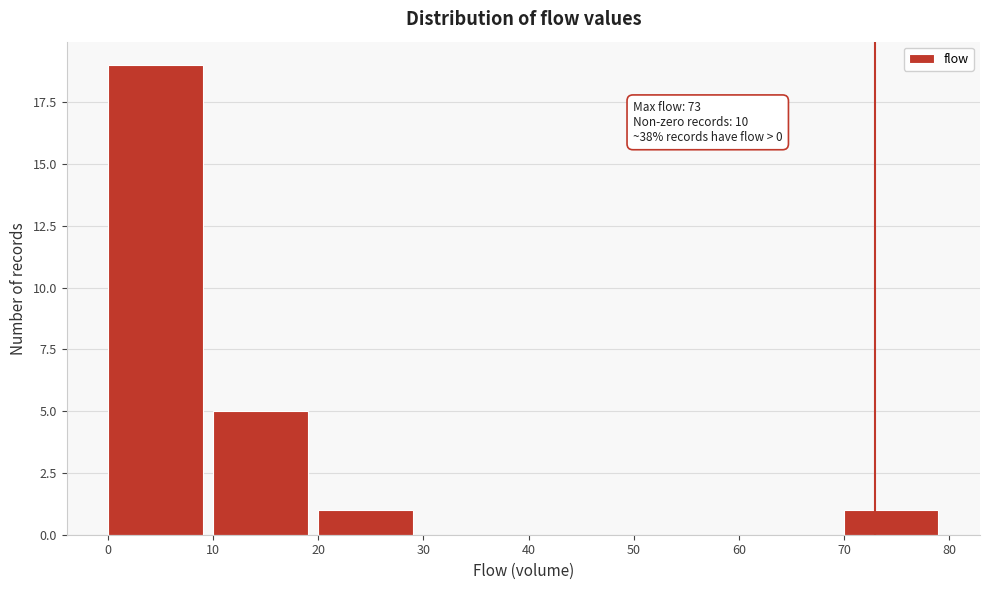

Which range on the x-axis has the tallest bar?

0 to 10